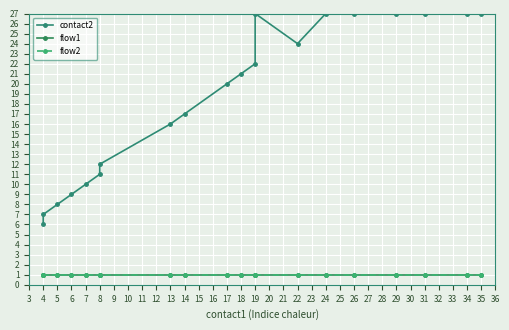

How many categories are shown in the chart?

20